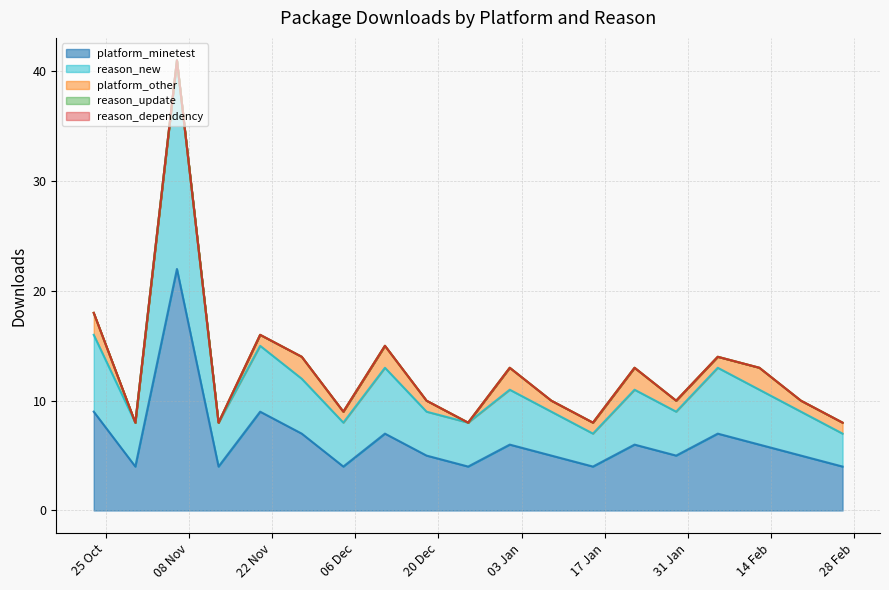

Is the value of reason_dependency at 2022-11-06 greater than the value of platform_other at 2023-01-22?

No